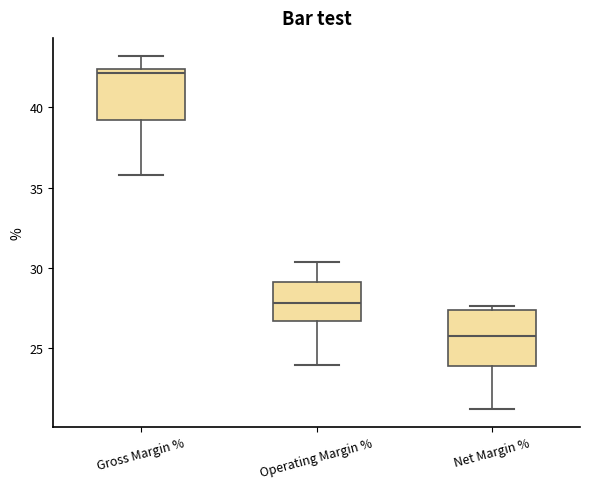

Which box's median line is the lowest?

Net Margin %